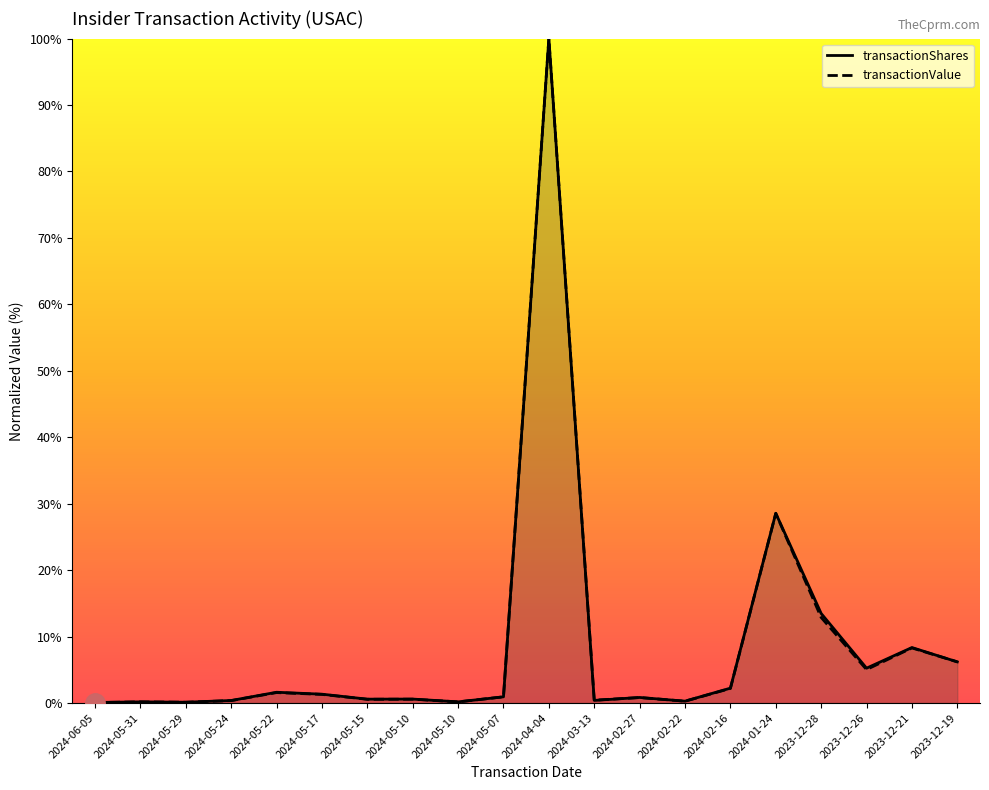

Does the chart display data point markers on the line(s)?

No